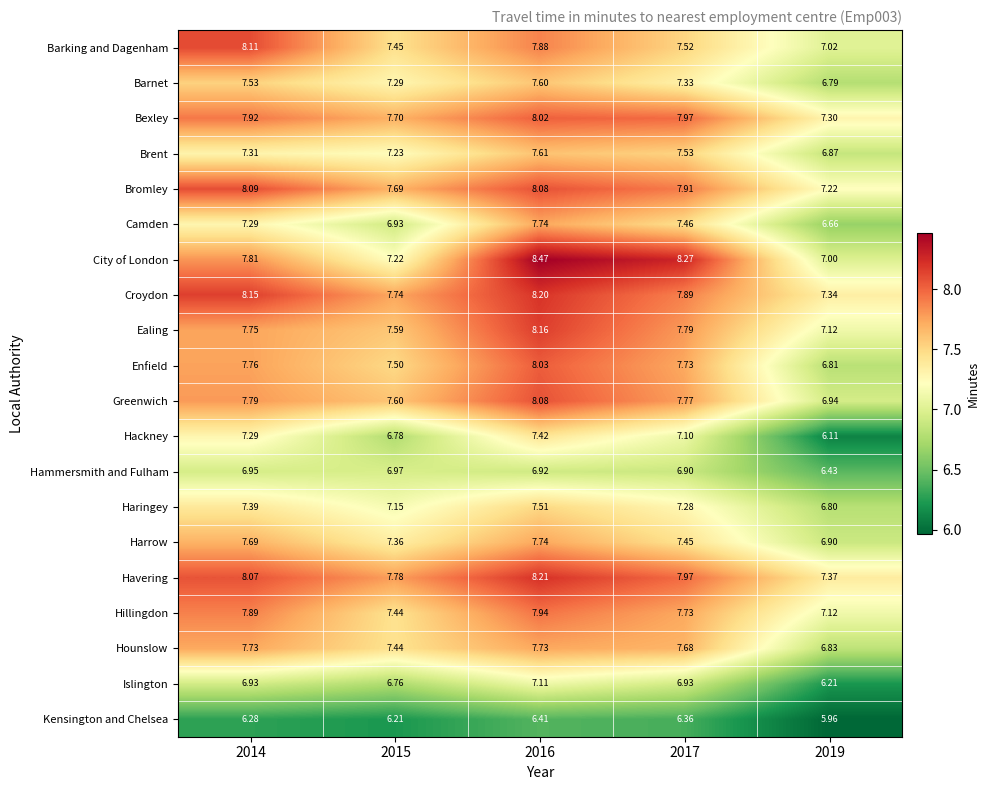

Which series has the largest total across all categories?

Havering